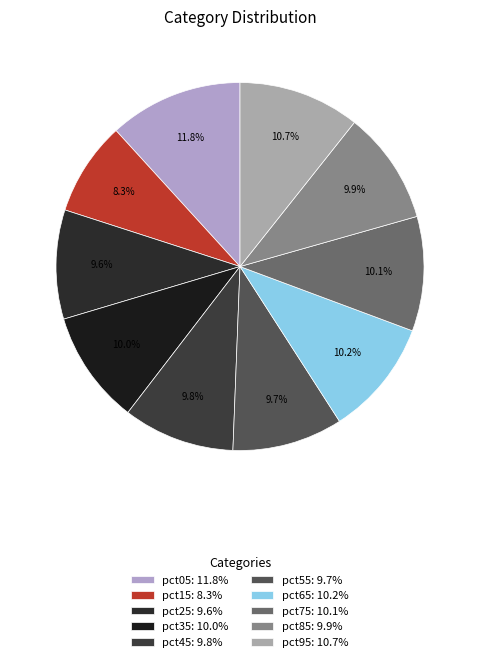

To the nearest percent, what percentage of the pie is pct05?

12%